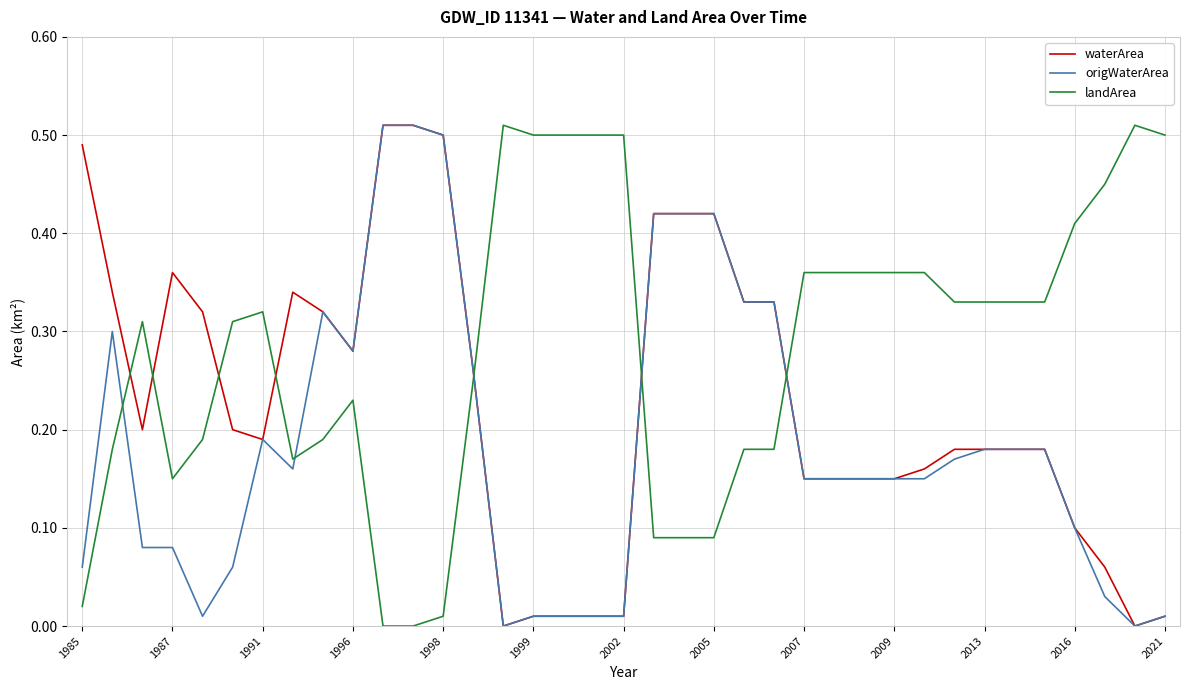

Which series has the largest total across all categories?

landArea